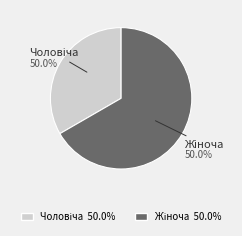

True or false: Чоловіча accounts for 44% of the total.

False